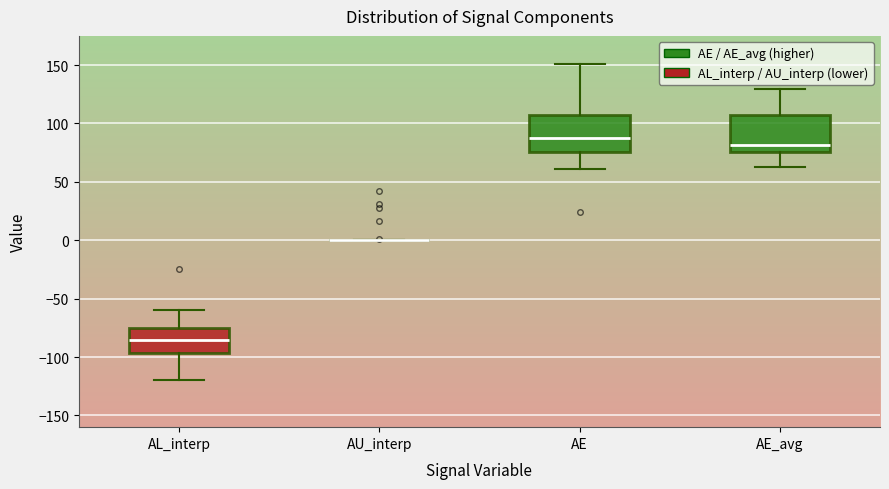

Reading left to right, transcribe this box plot: for each box, give where its median line is, the range the box spans, and where its two whiskers end, as read against the y-axis. The values are not printed on the chart, so give them approximately, as read against the axis.

AL_interp: median -85, box -95 to -75, whiskers -120 to -60
AU_interp: box collapsed to a line at 0, whiskers 0 to 0
AE: median 90, box 75 to 110, whiskers 60 to 150
AE_avg: median 80, box 75 to 105, whiskers 65 to 130